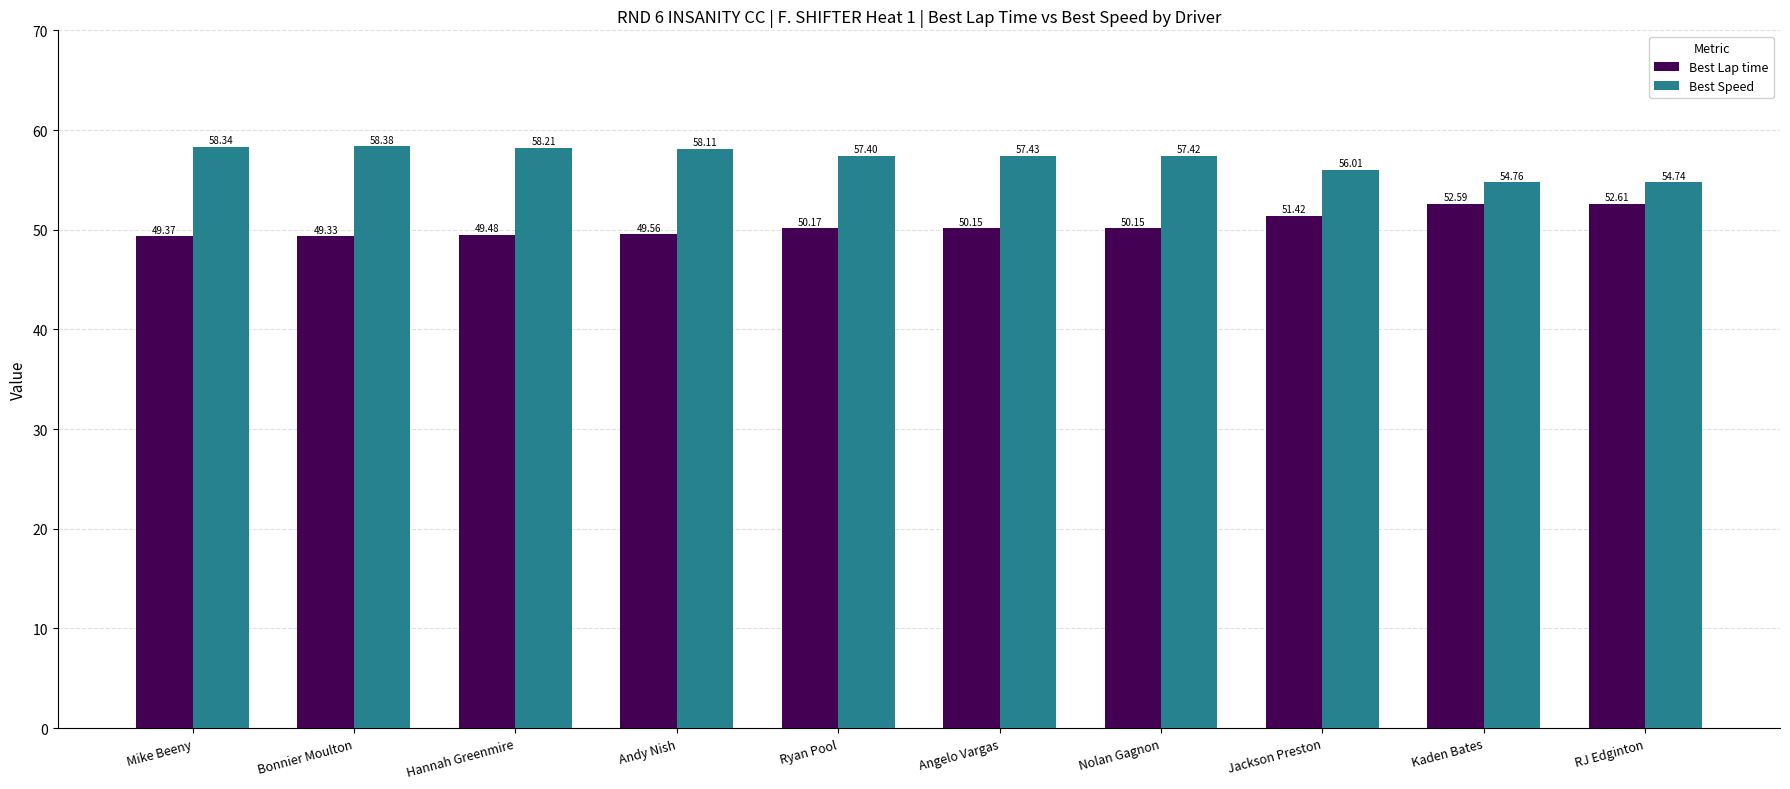

Where is Best Speed nearest to the value 56?

Jackson Preston